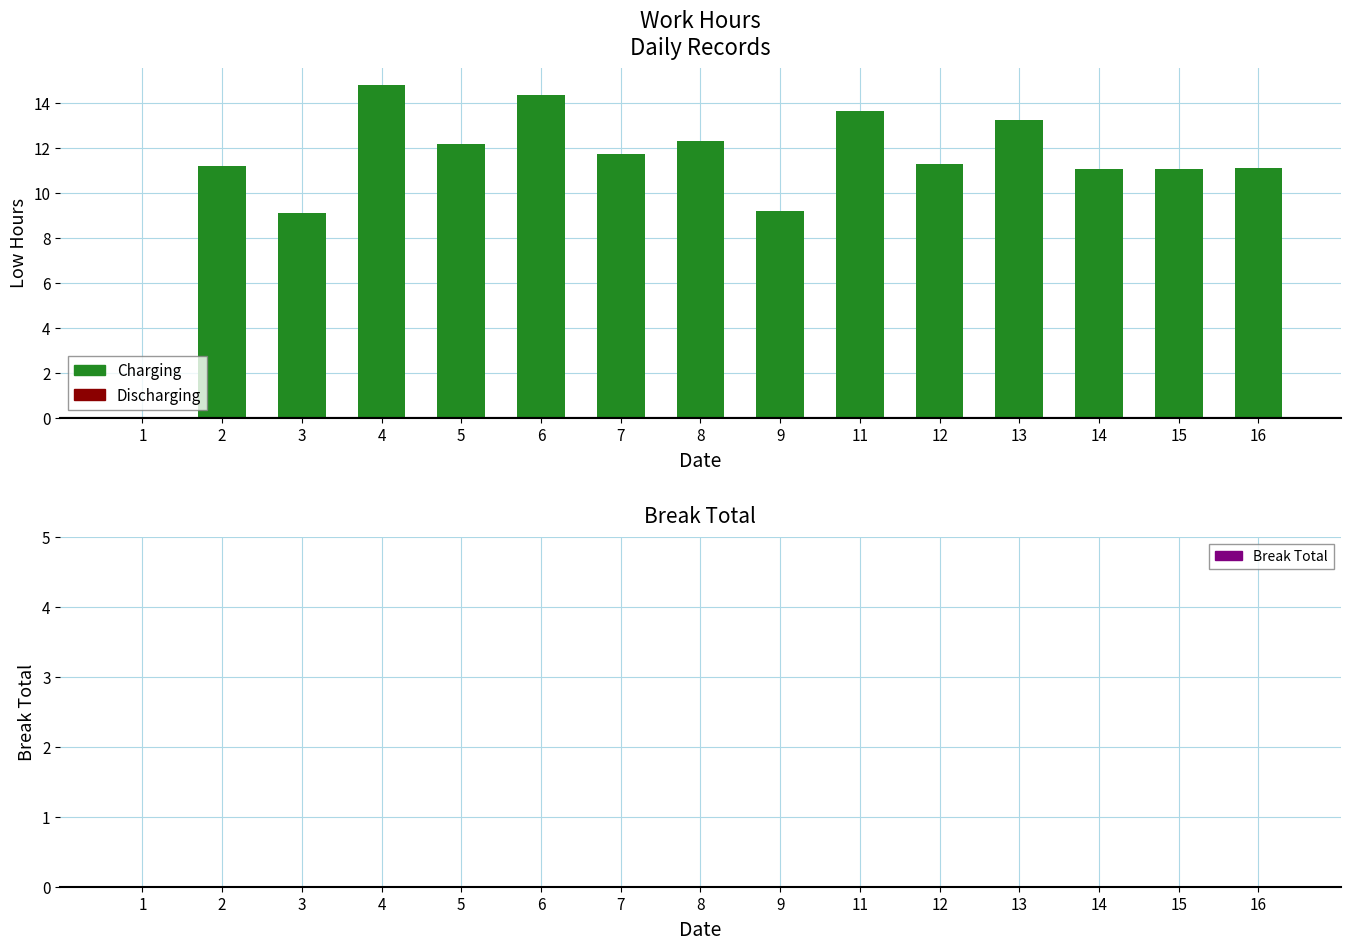

Is it true that the value at 7 is 8.1?

False